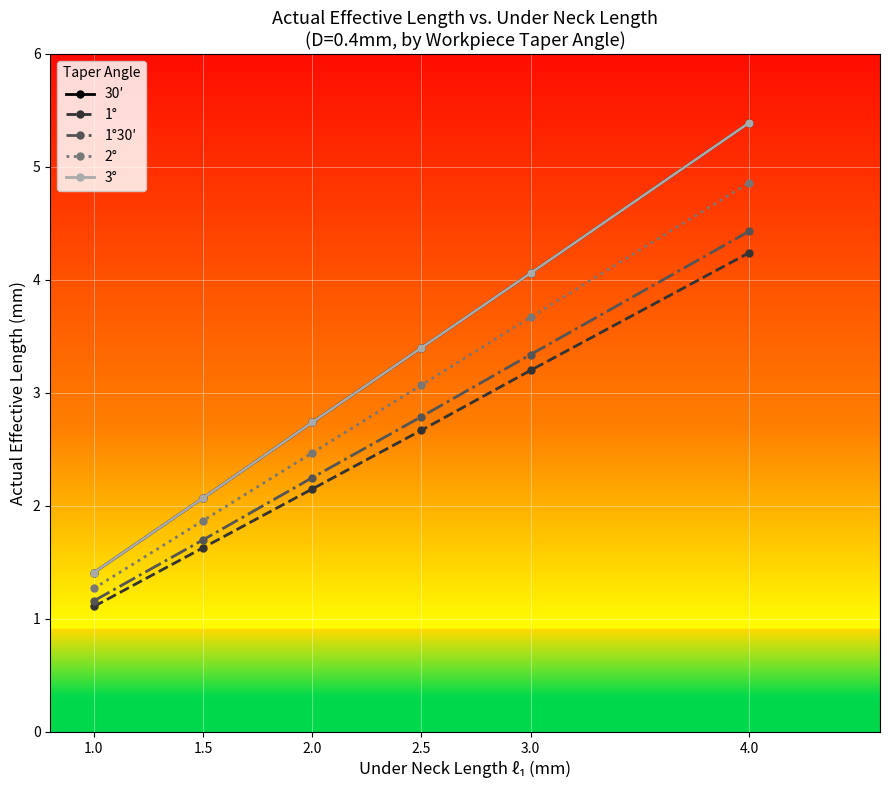

How many lines are shown in the chart?

5